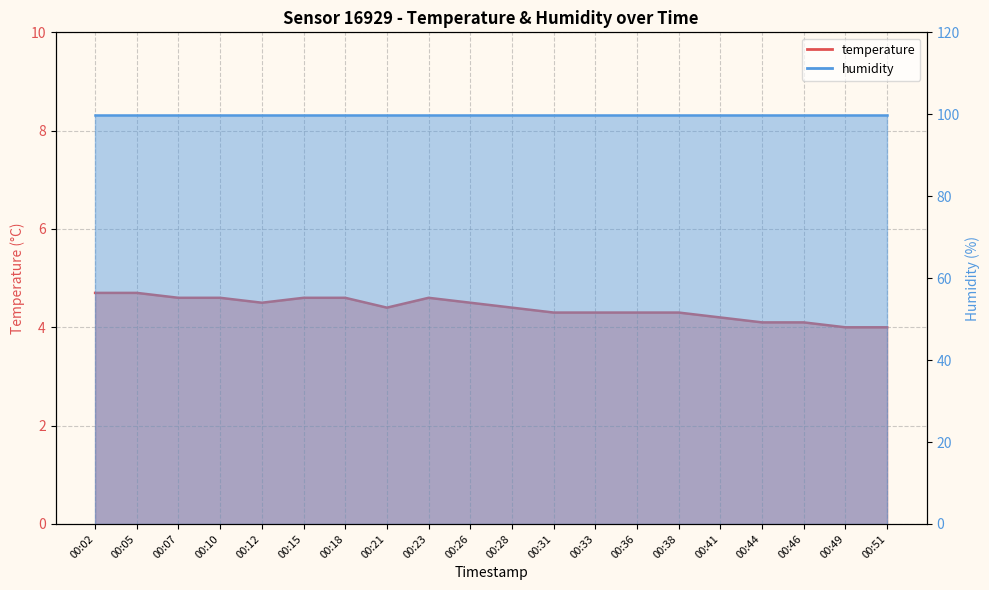

Rank the categories by value from lowest to highest.

00:49, 00:51, 00:44, 00:46, 00:41, 00:31, 00:33, 00:36, 00:38, 00:21, 00:28, 00:12, 00:26, 00:07, 00:10, 00:15, 00:18, 00:23, 00:02, 00:05